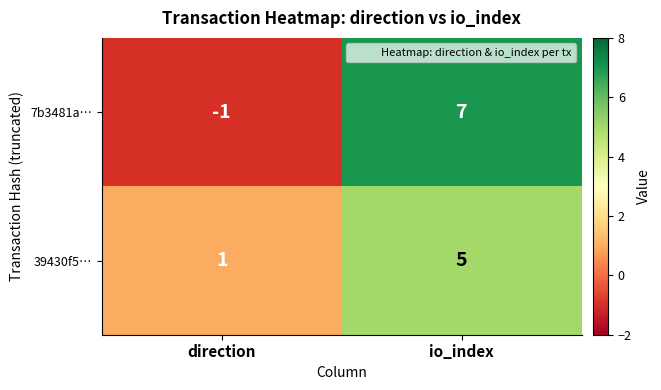

Reading left to right, transcribe all the data shown in this chart.

7b3481a…: direction=-1	io_index=7
39430f5…: direction=1	io_index=5